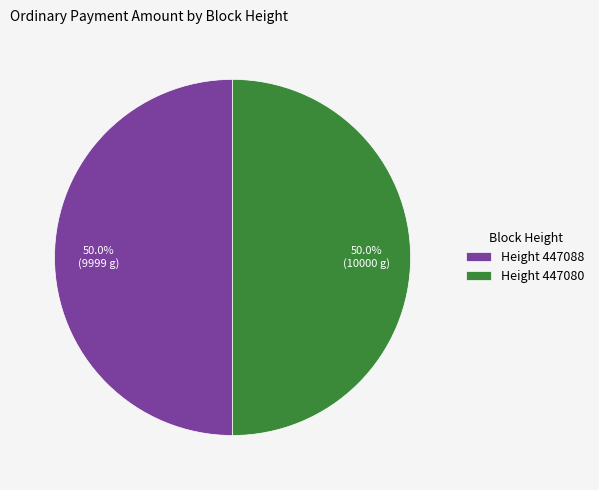

To the nearest percent, what is the average slice percentage?

50%